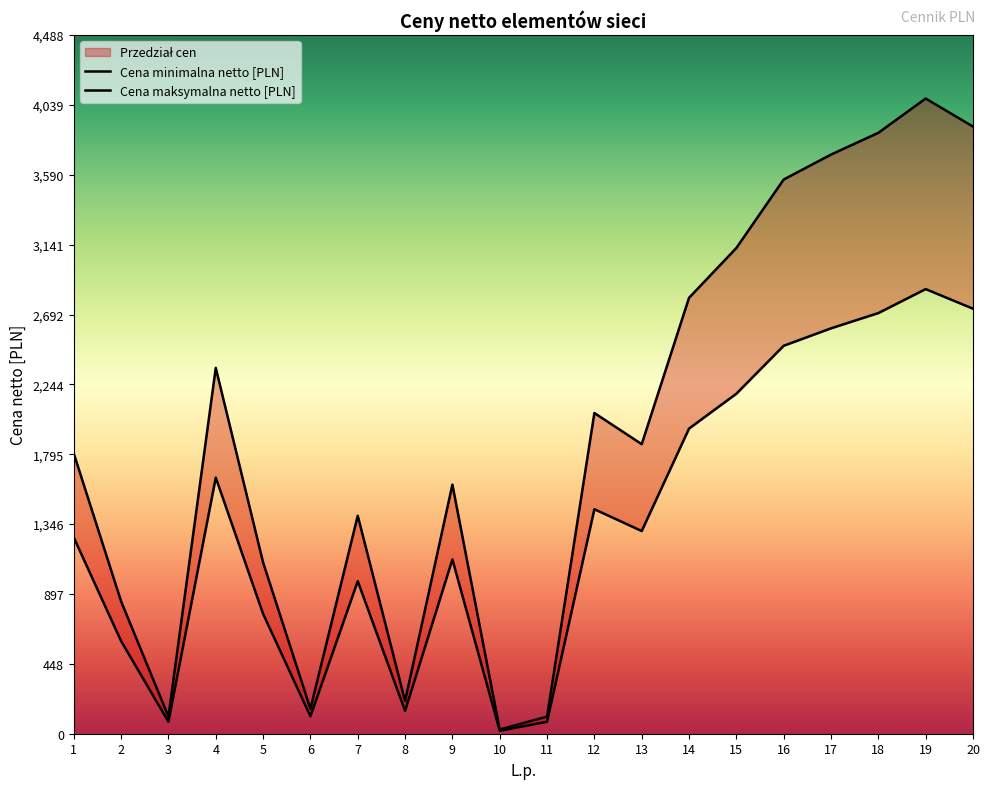

The value of Cena maksymalna netto [PLN] at 18 is 3860.0. True or false?

True